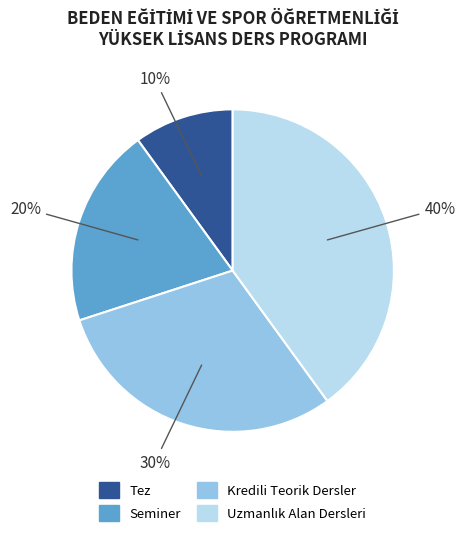

To the nearest percent, what is the difference between the largest and smallest slice percentages?

30%